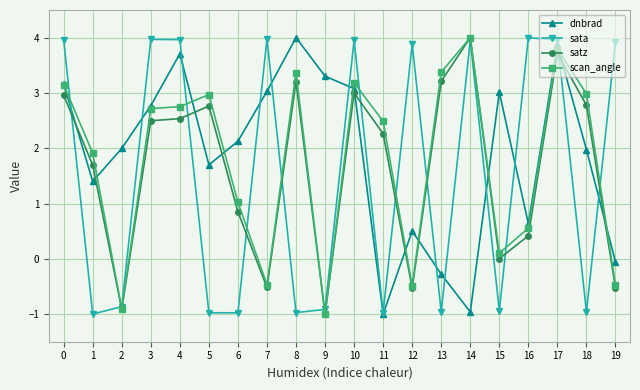

True or false: dnbrad has more than 0 points higher than both neighbors.

True